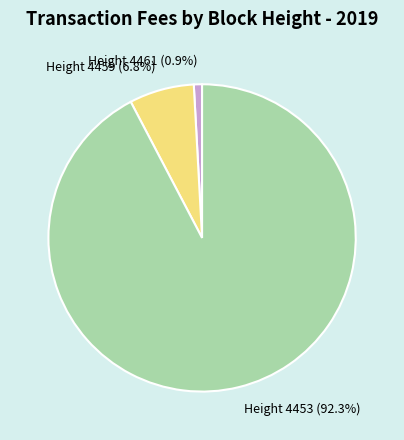

What percentage do Height 4461 (0.9%) and Height 4459 (6.8%) together represent?

7.7%